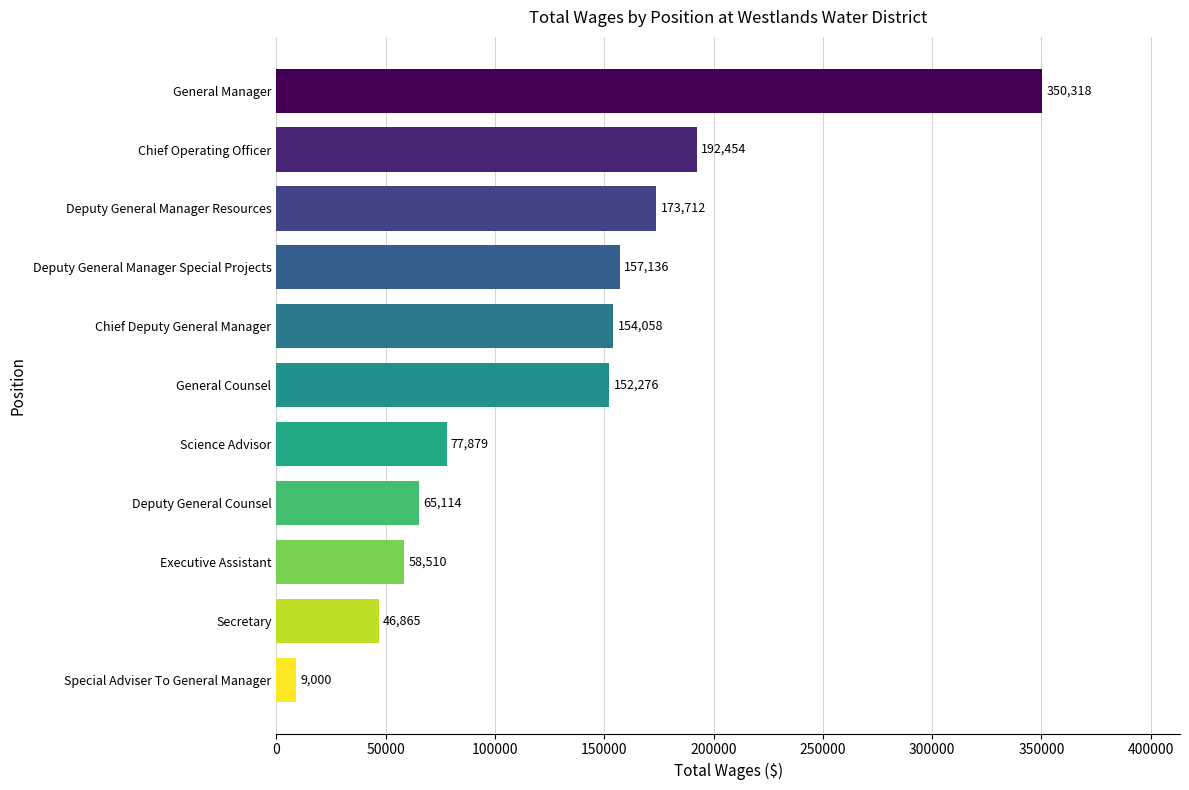

How many data points does each series have?

11